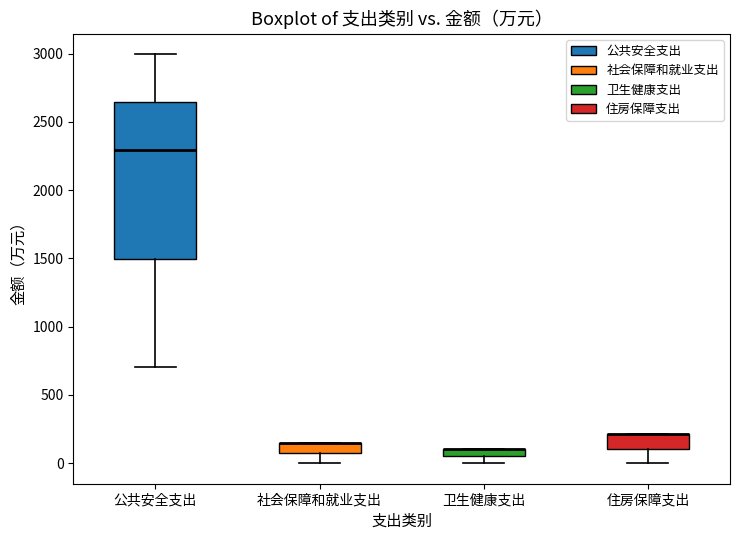

Where is the upper edge of the box for 住房保障支出 on the y-axis? The values are not printed on the chart, so give them approximately, as read against the axis.

200